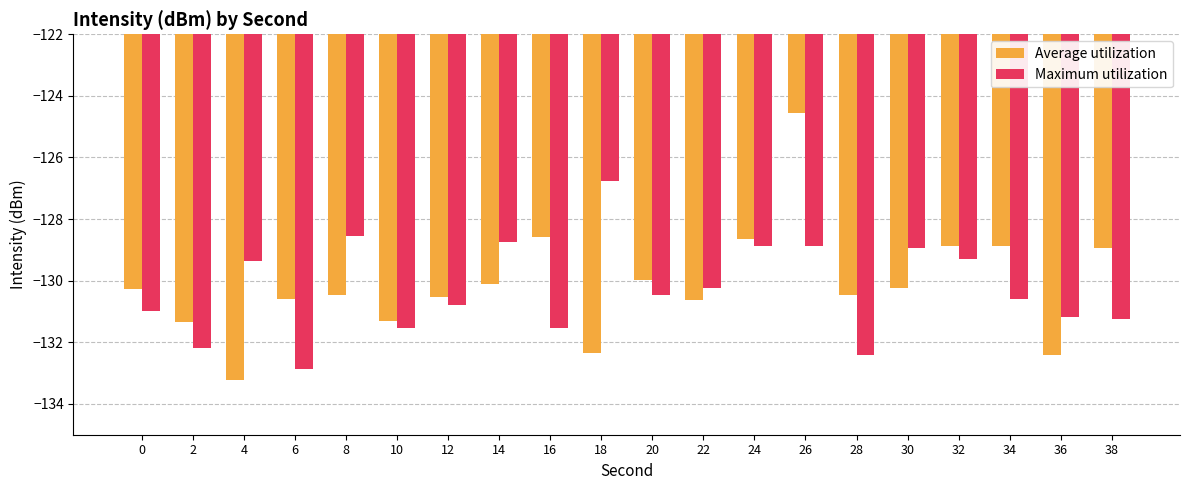

At which category is the sum across all series the highest?

26